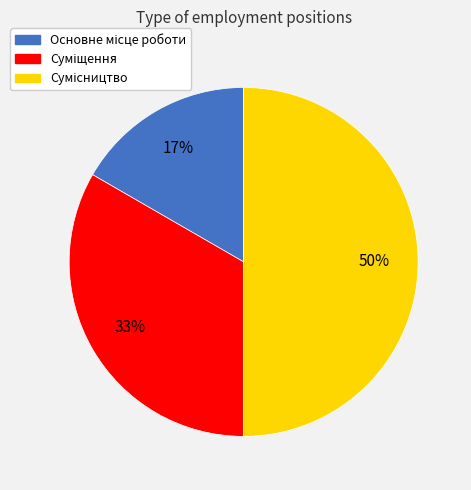

To the nearest percent, what is the difference between the largest and smallest slice percentages?

33%